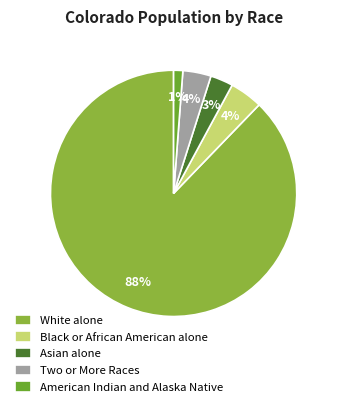

How many slices are in this pie chart?

5